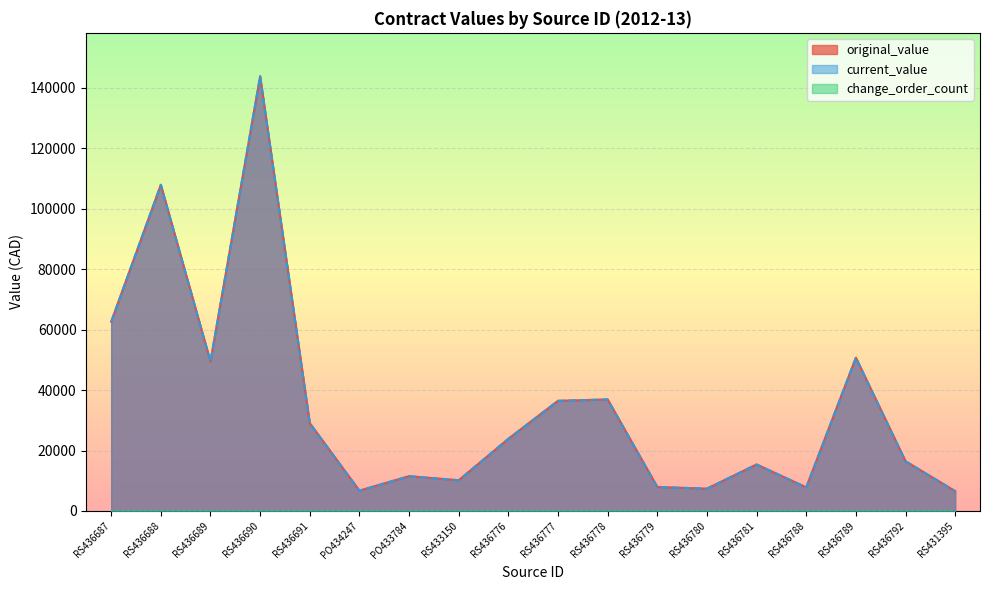

At how many categories does at least one series exceed 128561?

1